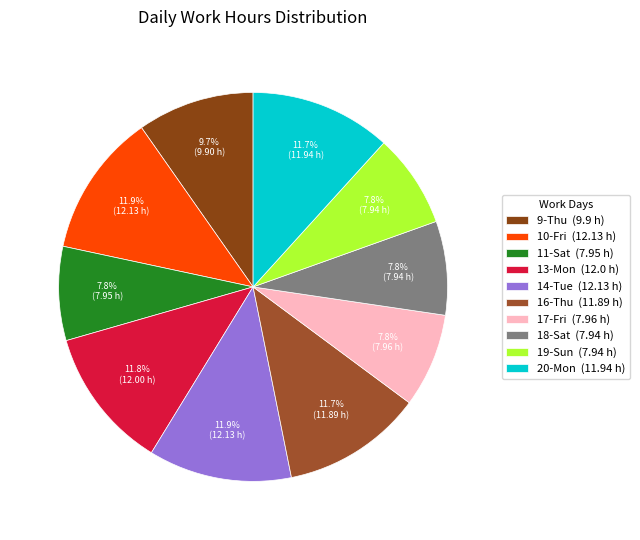

What is the ratio of the value at 13-Mon to the value at 20-Mon?

1.0